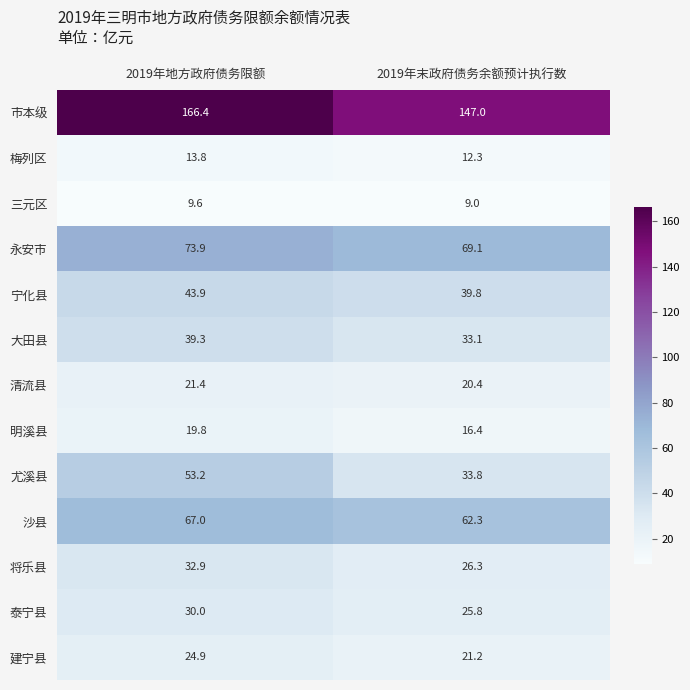

What is the sum of all 将乐县 values?

59.2